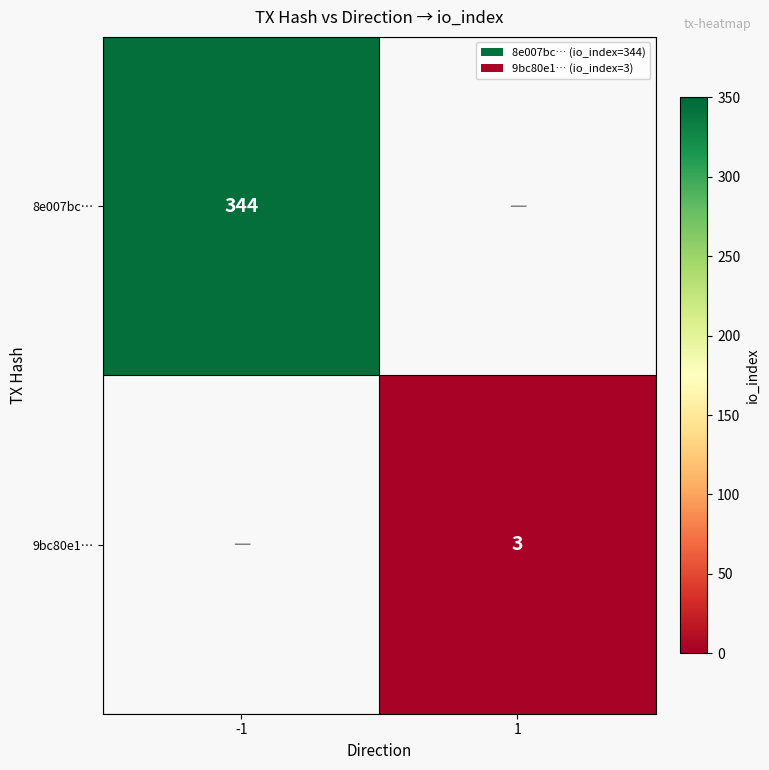

Which has a higher value, 1 or -1?

-1